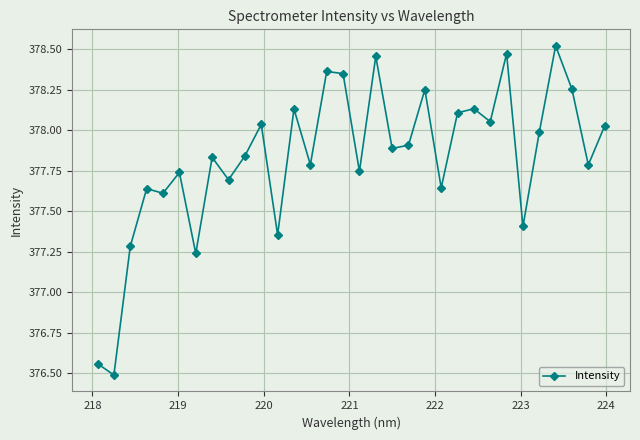

True or false: the data has more than 2 interior local peaks.

True